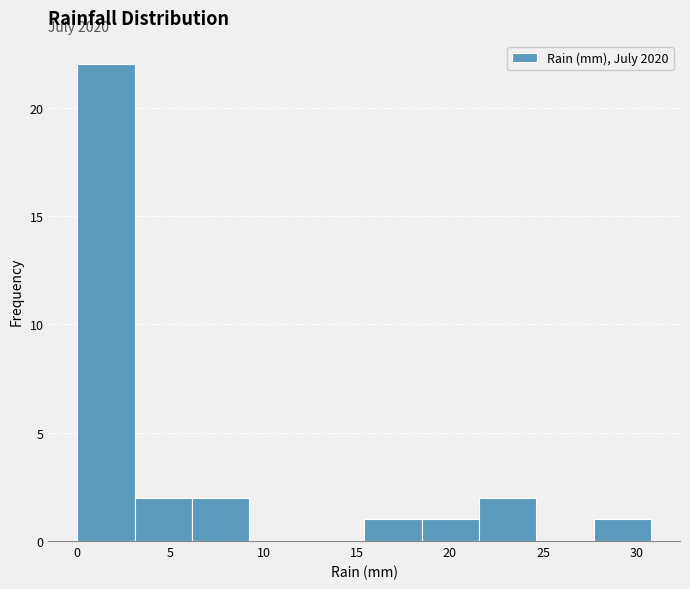

Over which range of the x-axis is the bar tallest?

0.0 to 3.0